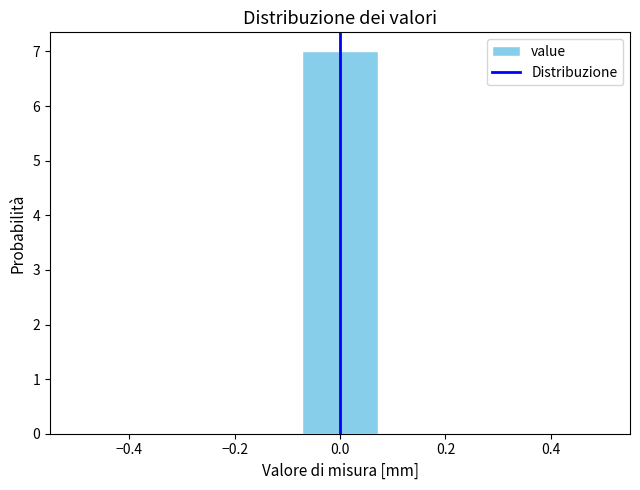

Over which range of the x-axis is the bar tallest?

-0.08 to 0.08